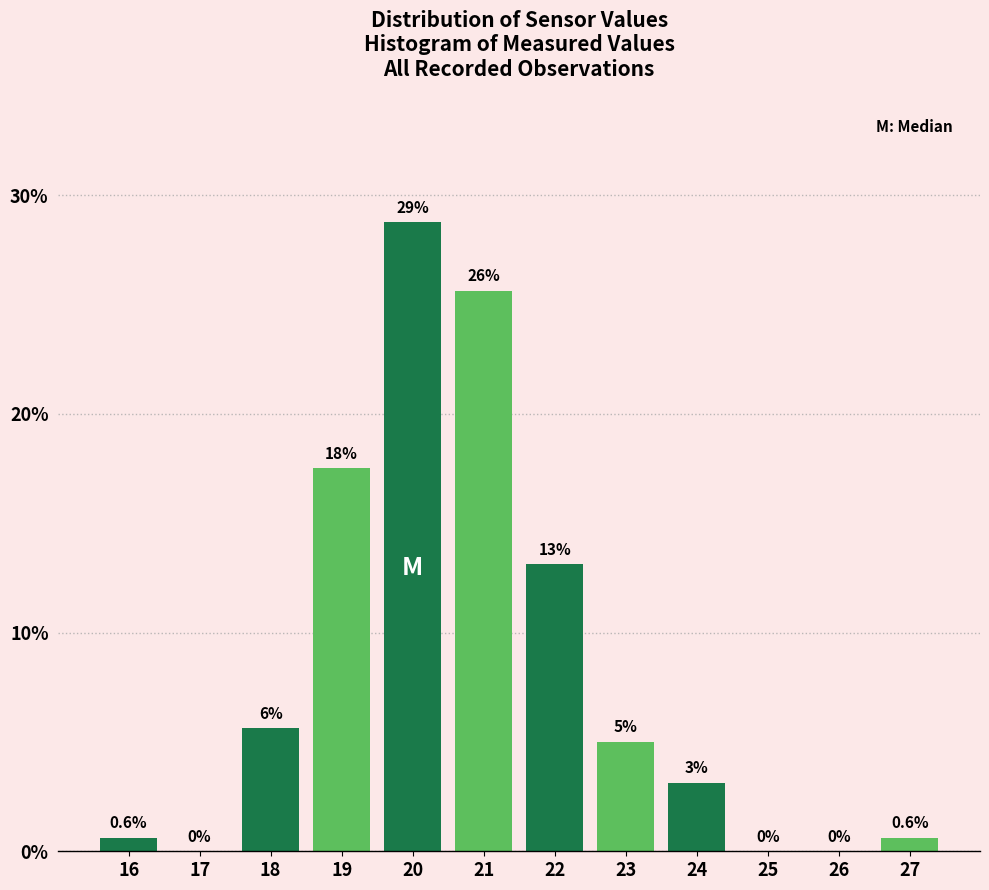

The value at 17 is 0.0. True or false?

True